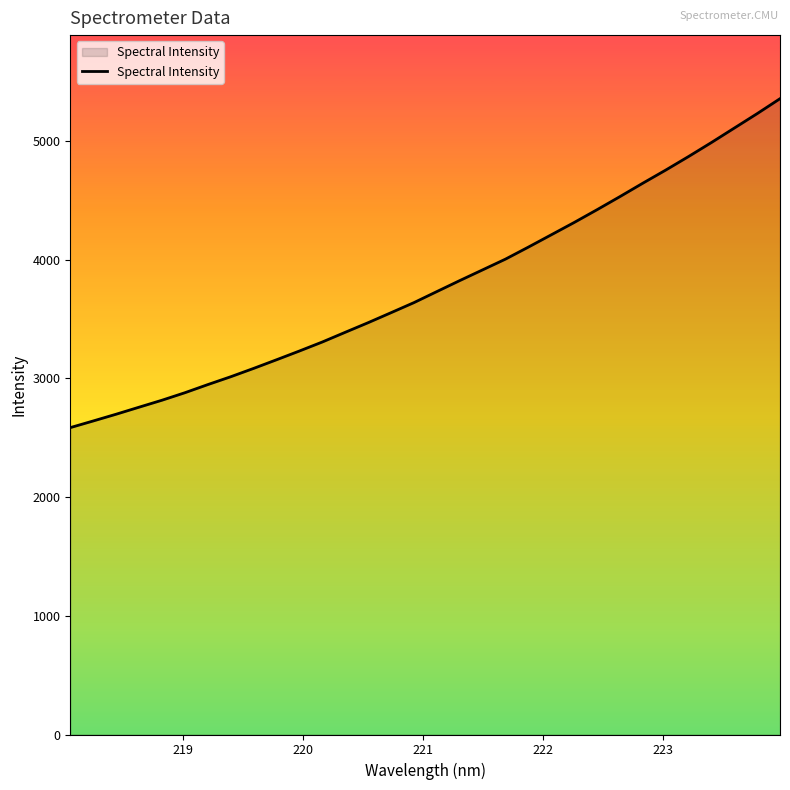

How many lines are shown in the chart?

1